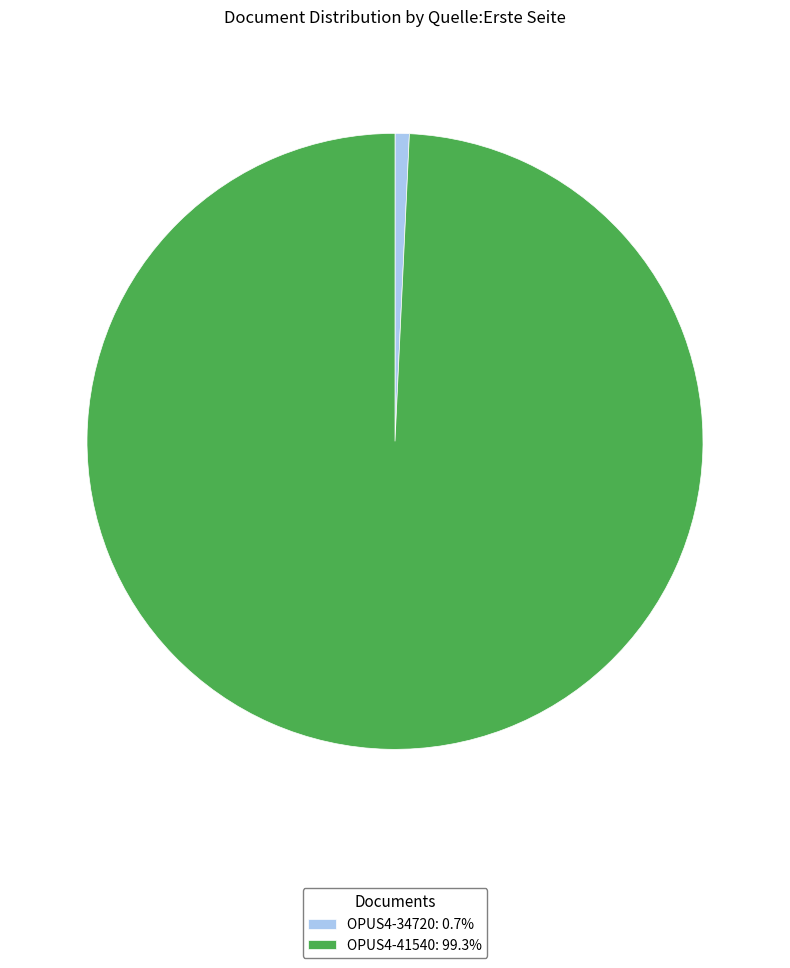

Is the sum of OPUS4-41540 and OPUS4-34720 greater than half?

Yes